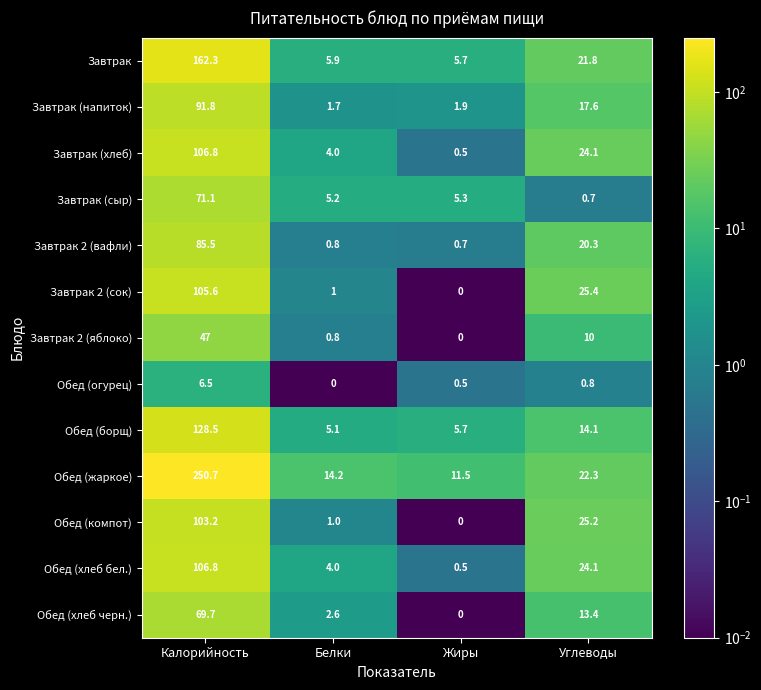

What is the maximum value for Обед (жаркое)?

250.7